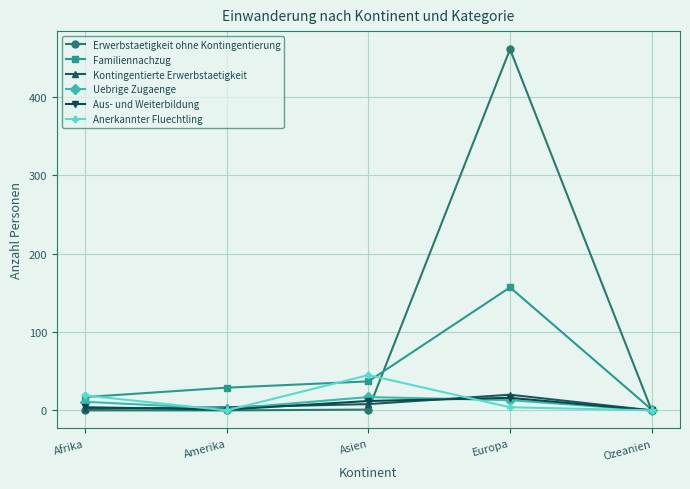

What is the label of the 5th point from the left?

Ozeanien